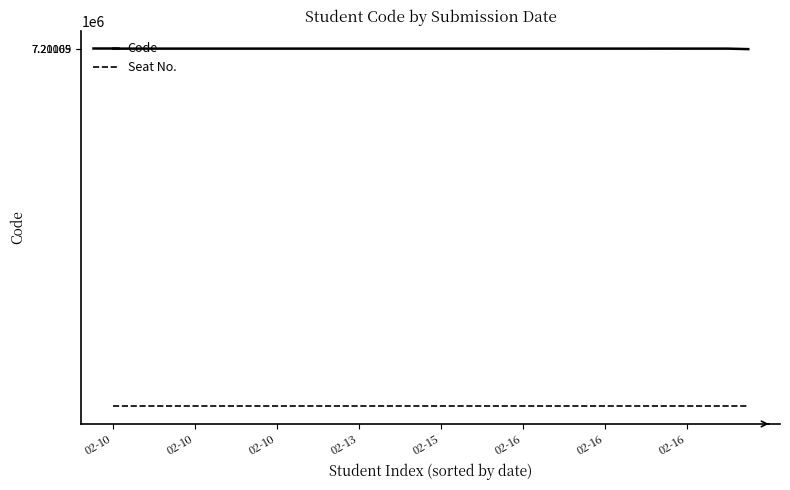

List the series in order of their overall mean, lowest first.

Seat No., Code